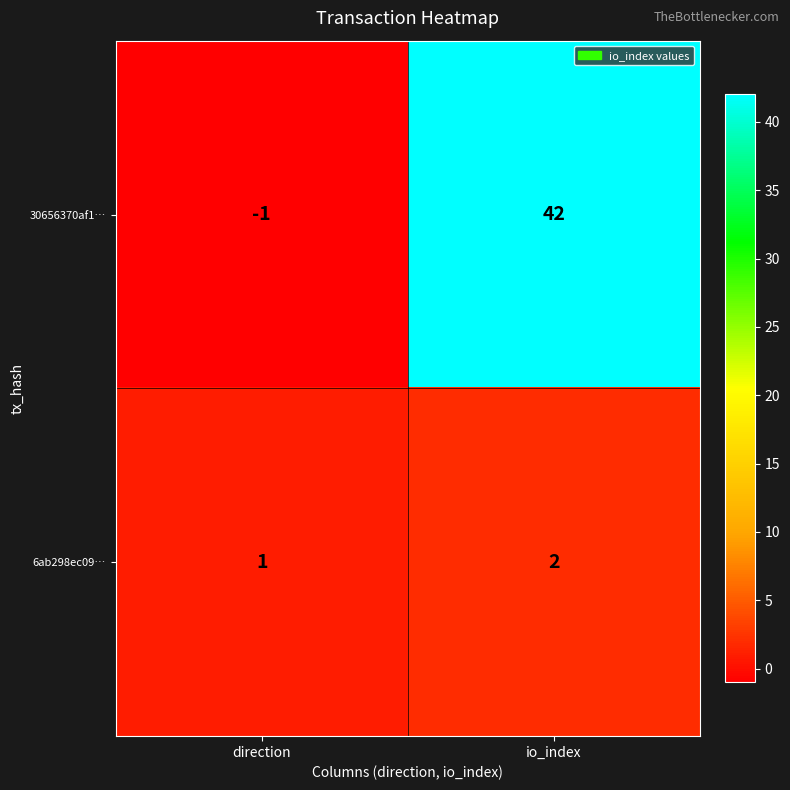

Between direction and io_index, which series saw the biggest shift?

30656370af1…